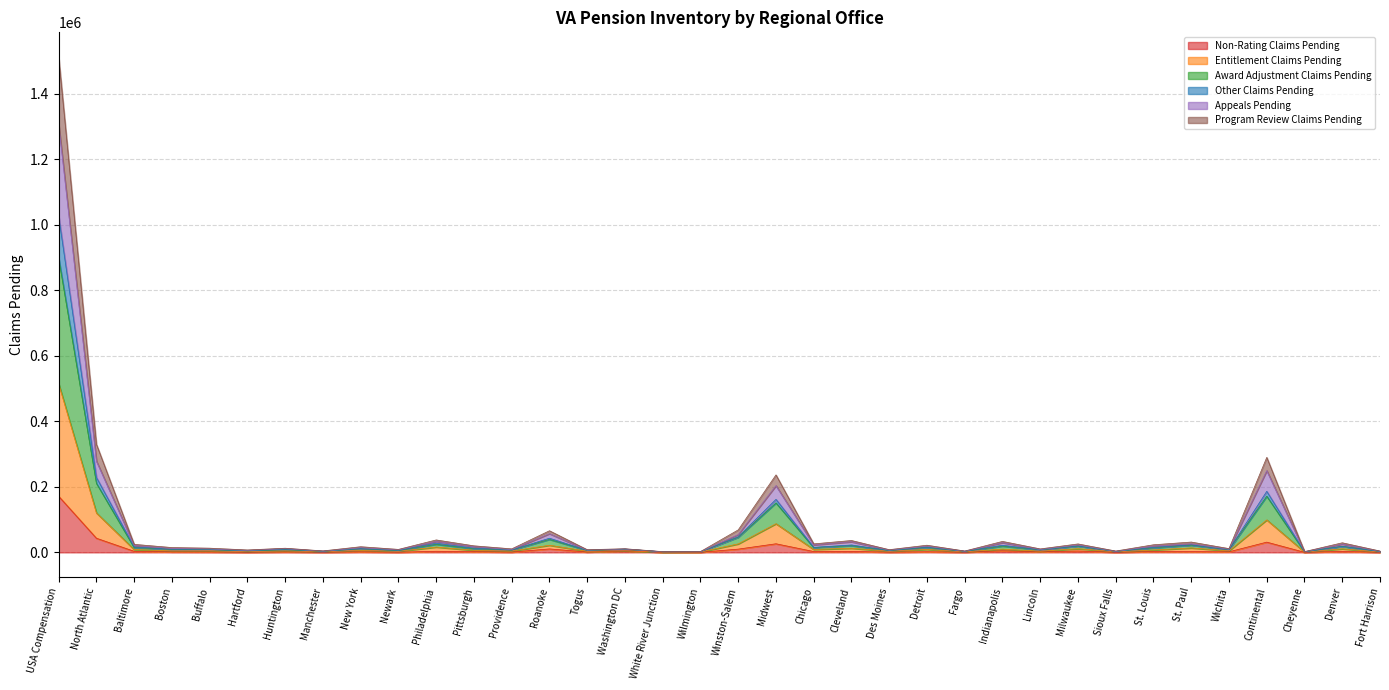

What is the difference between the Other Claims Pending values at Cheyenne and Chicago?

20832